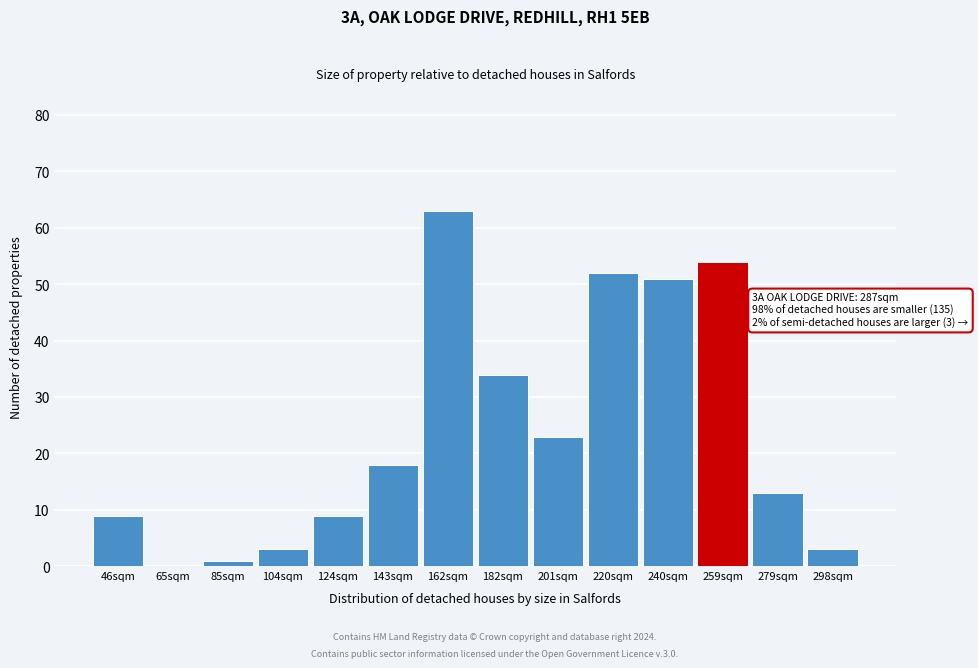

Reading left to right, what are all the values shown in this chart?

46sqm=9	65sqm=0	85sqm=1	104sqm=3	124sqm=9	143sqm=18	162sqm=63	182sqm=34	201sqm=23	220sqm=52	240sqm=51	259sqm=54	279sqm=13	298sqm=3